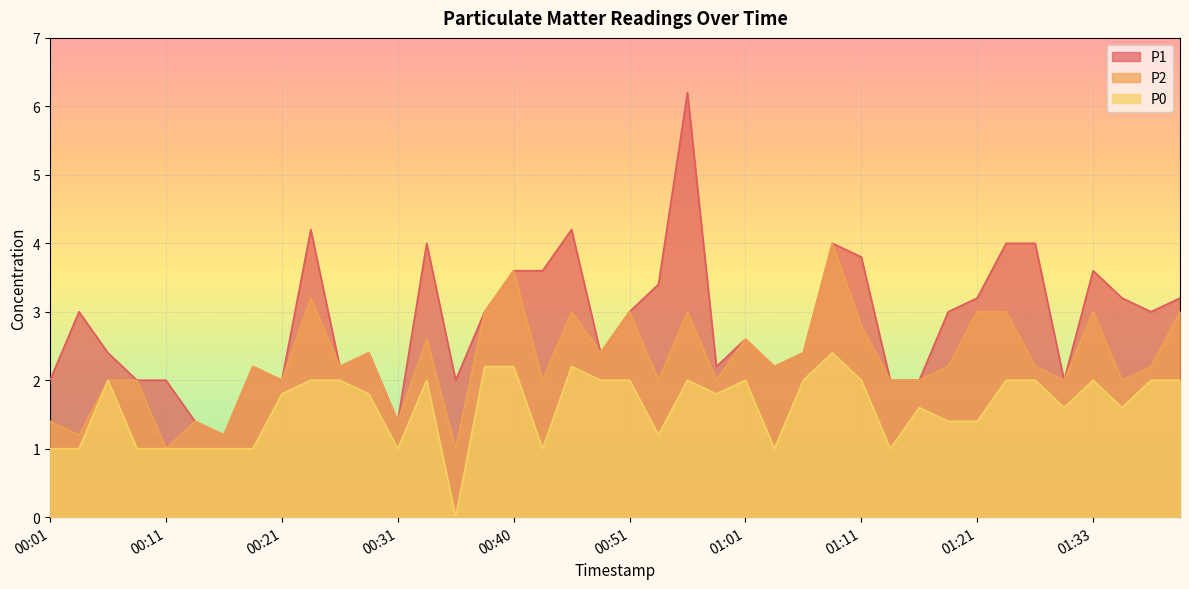

True or false: P0 and P2 intersect in this chart.

False